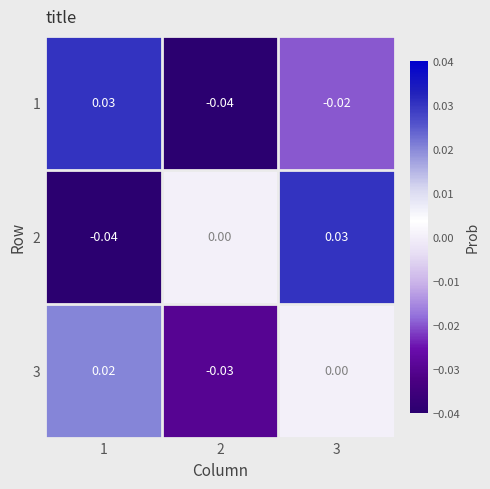

Is the value of 3 at 3 greater than the value of 1 at 2?

Yes